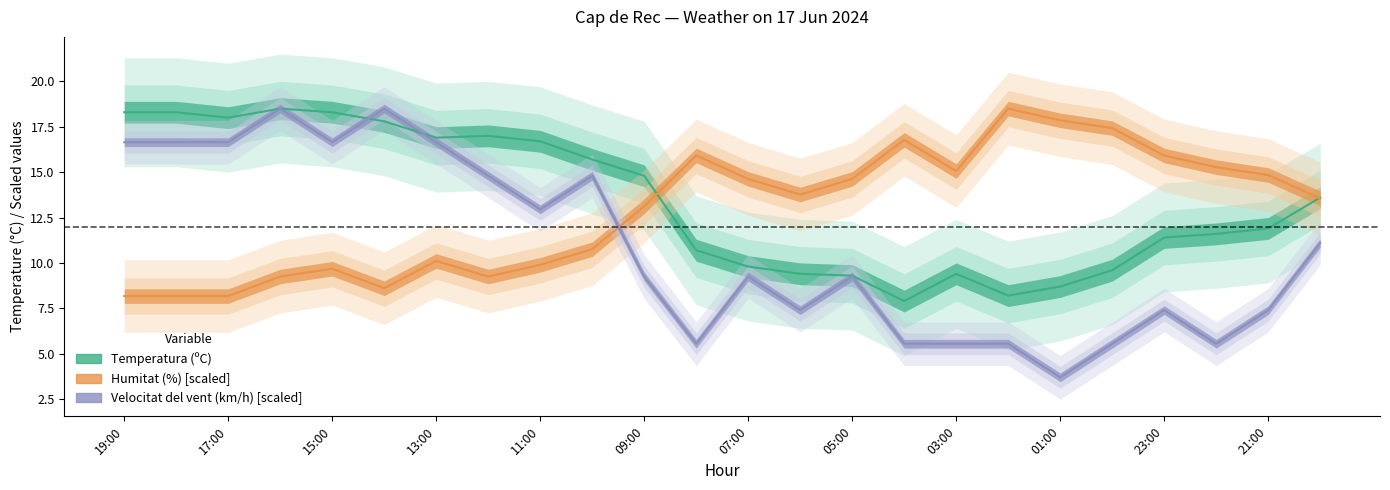

Which series has the widest spread of values?

Velocitat del vent (km/h)